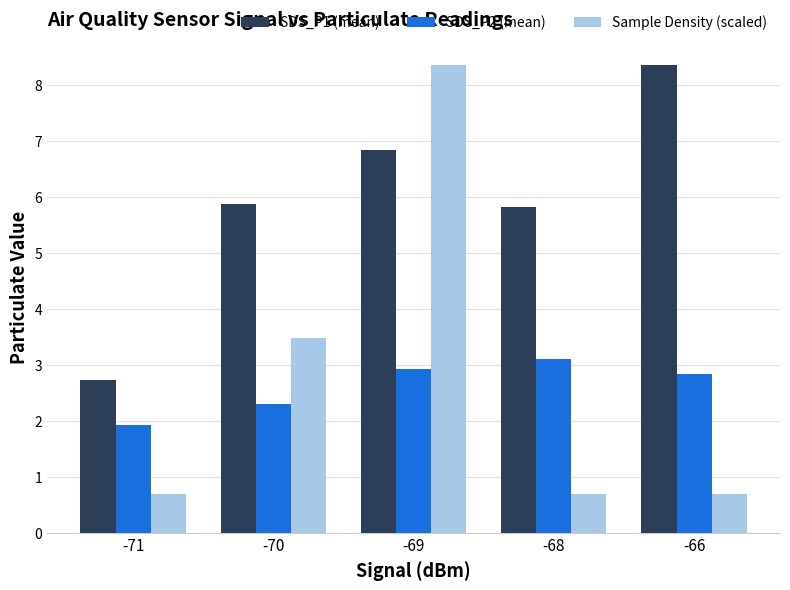

At -68, list the series in order from smallest to largest.

Sample Density (scaled), SDS_P2 (mean), SDS_P1 (mean)